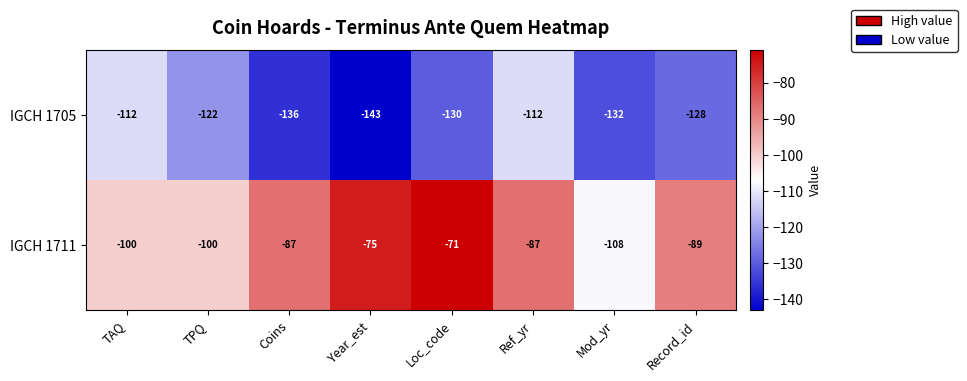

Which series has the largest total across all categories?

IGCH 1711